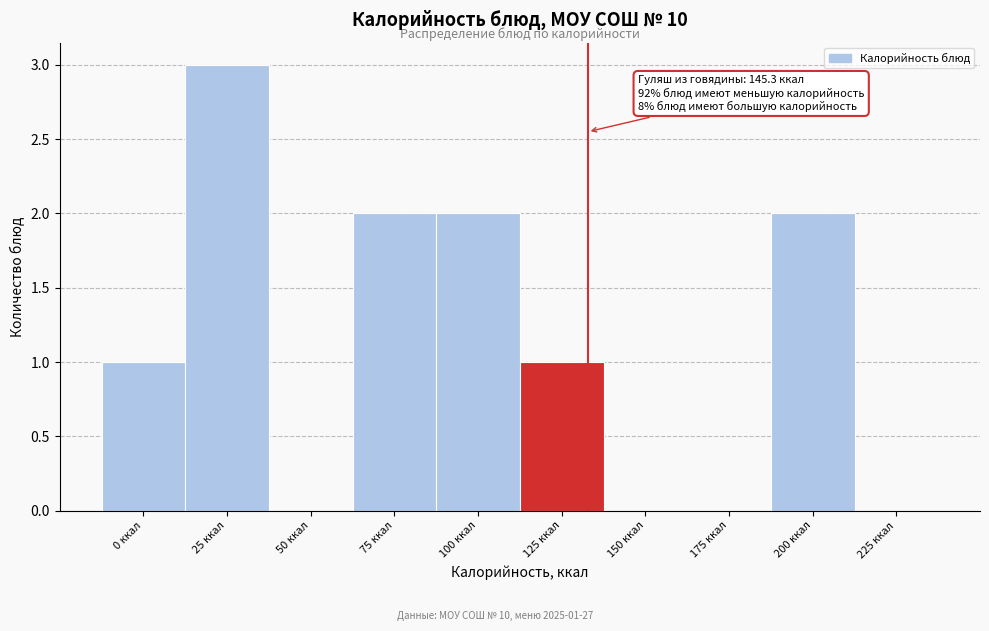

Reading left to right, extract all data points from this chart.

0 ккал=1	25 ккал=3	50 ккал=0	75 ккал=2	100 ккал=2	125 ккал=1	150 ккал=0	175 ккал=0	200 ккал=2	225 ккал=0